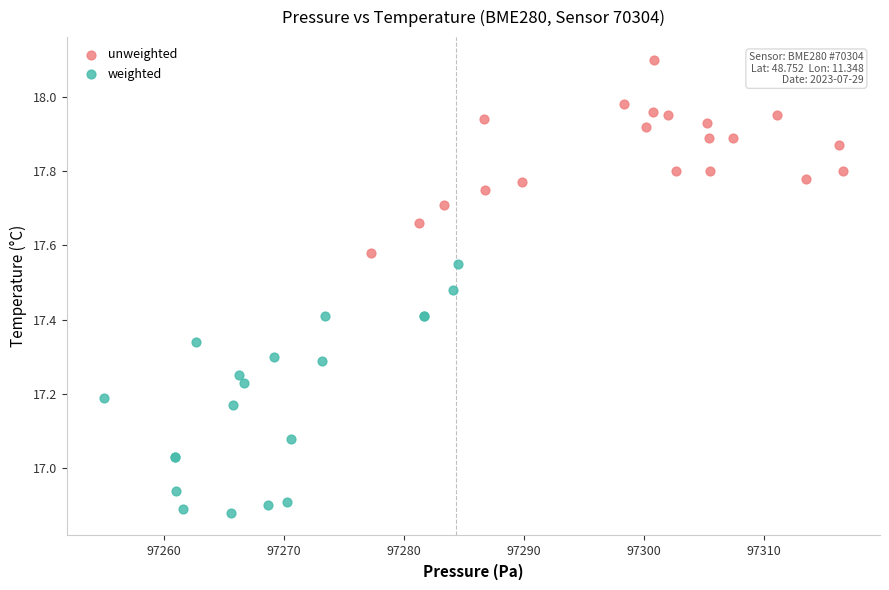

Which series contains the highest Y value?

unweighted